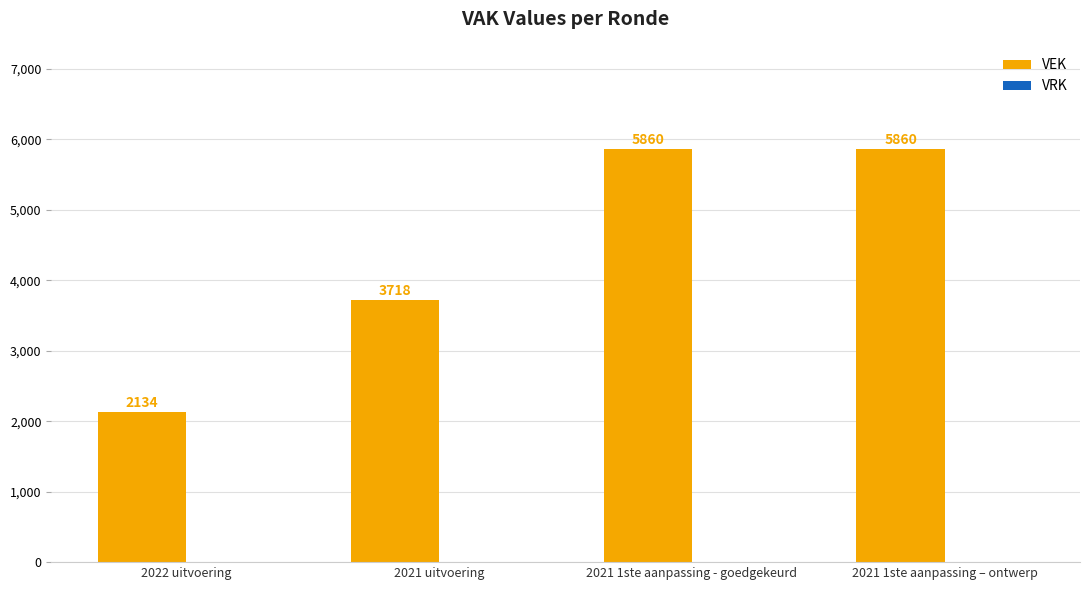

Count the number of categories in the chart.

4